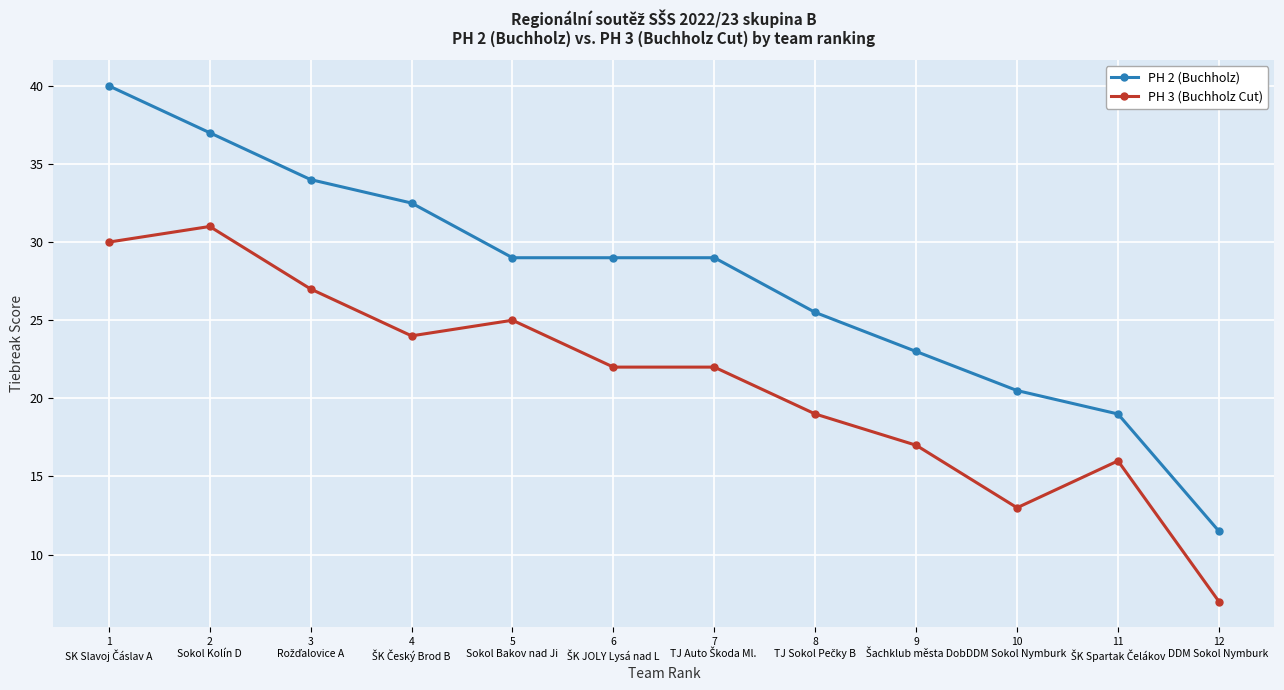

List the series in order of their overall mean, highest first.

PH 2 (Buchholz), PH 3 (Buchholz Cut)